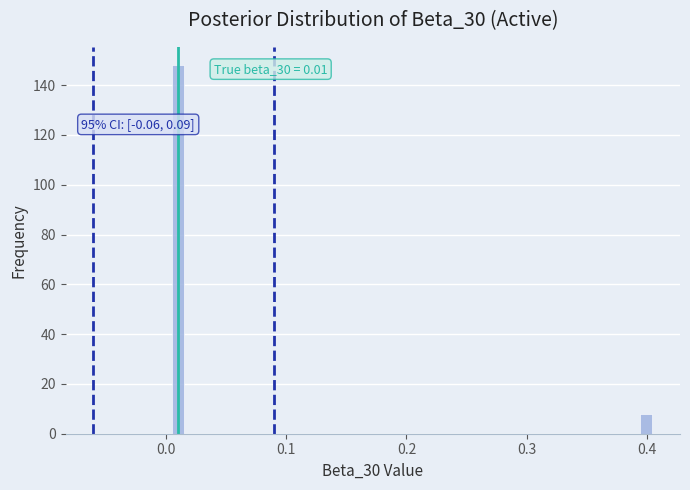

Read against the x-axis, roughly where is the centre of the tallest bar?

0.01